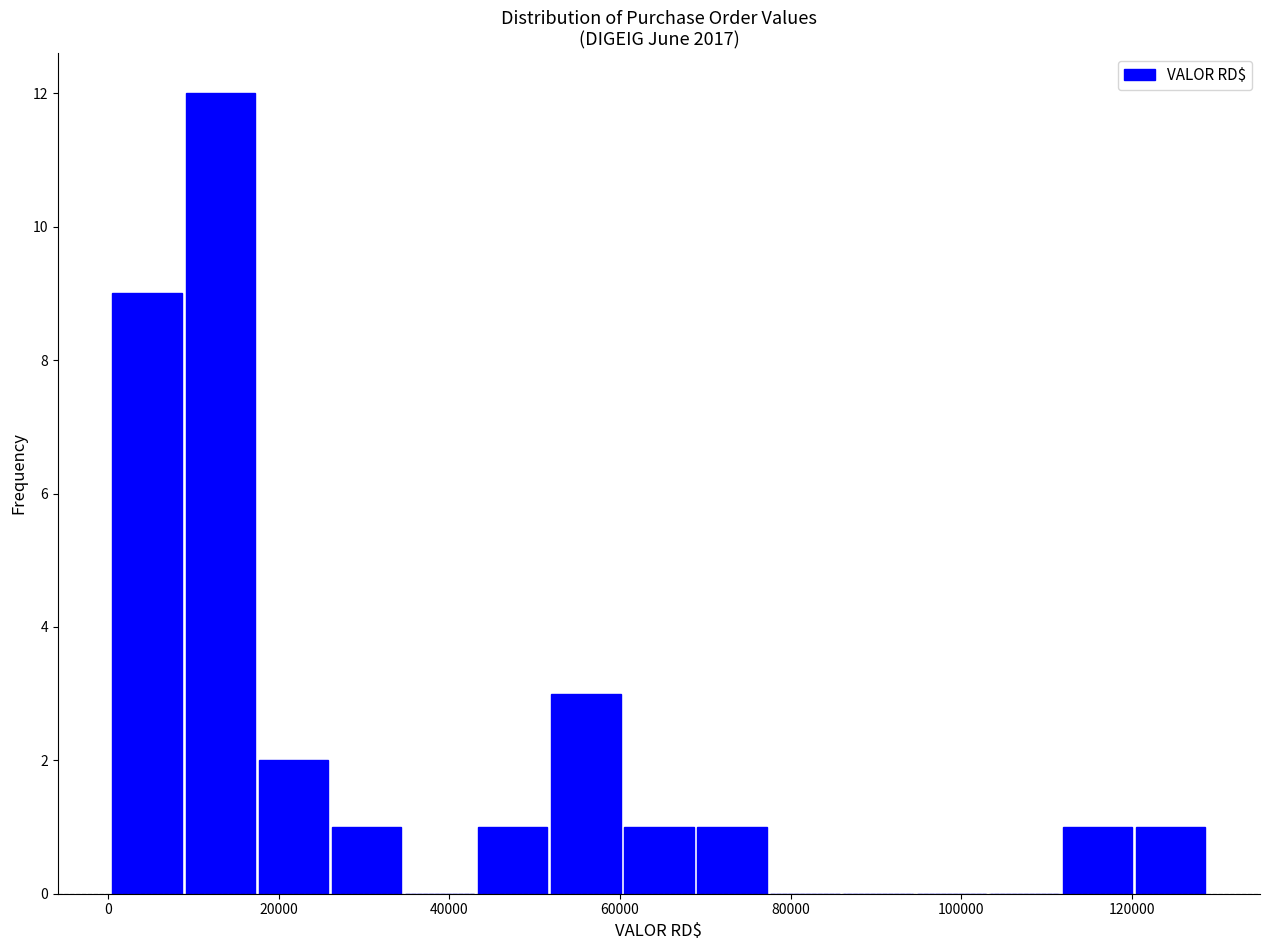

Which range on the x-axis has the tallest bar?

8000 to 18000